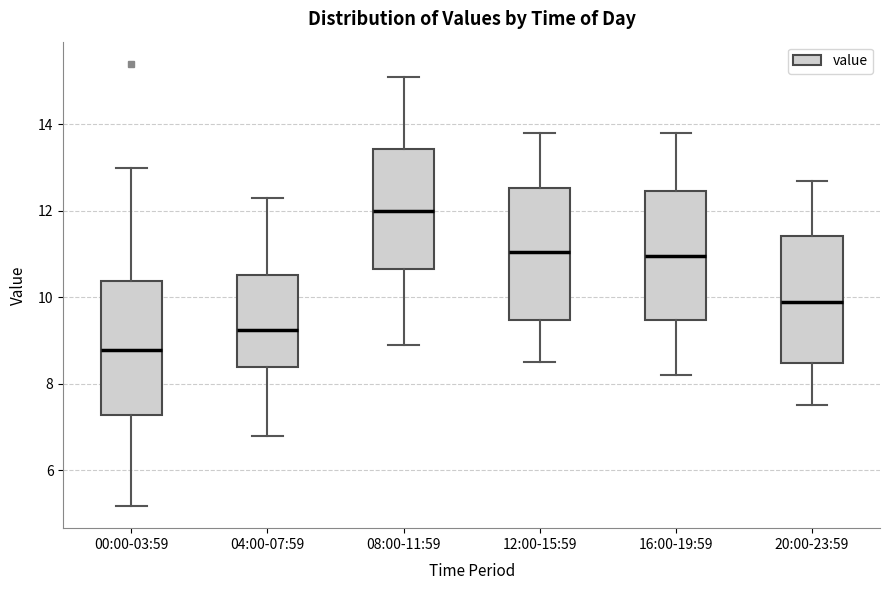

Reading left to right, transcribe this box plot: for each box, give where its median line is, the range the box spans, and where its two whiskers end, as read against the y-axis. The values are not printed on the chart, so give them approximately, as read against the axis.

00:00-03:59: median 8.8, box 7.2 to 10.4, whiskers 5.2 to 13.0
04:00-07:59: median 9.2, box 8.4 to 10.6, whiskers 6.8 to 12.4
08:00-11:59: median 12.0, box 10.6 to 13.4, whiskers 9.0 to 15.2
12:00-15:59: median 11.0, box 9.4 to 12.6, whiskers 8.6 to 13.8
16:00-19:59: median 11.0, box 9.4 to 12.4, whiskers 8.2 to 13.8
20:00-23:59: median 10.0, box 8.4 to 11.4, whiskers 7.6 to 12.8